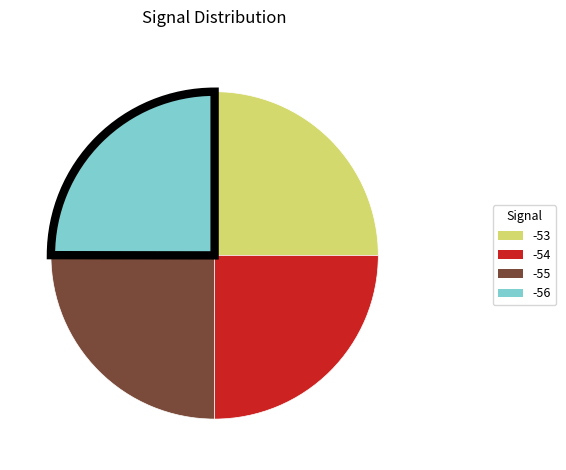

True or false: -53 accounts for 38% of the total.

False